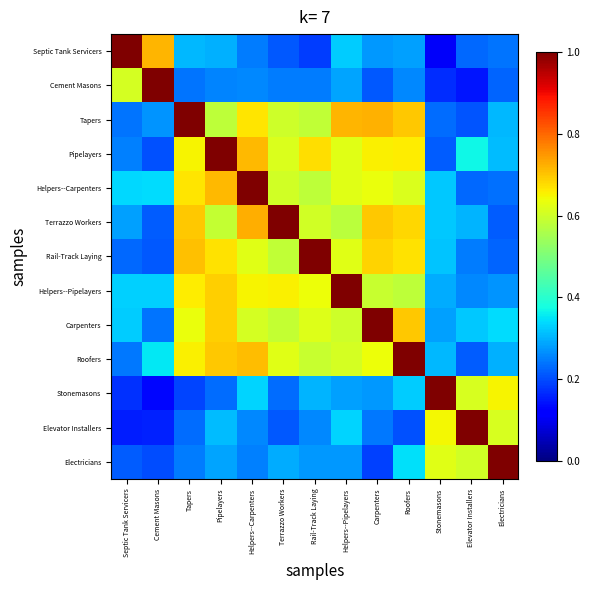

At how many categories does at least one series exceed 0?

13